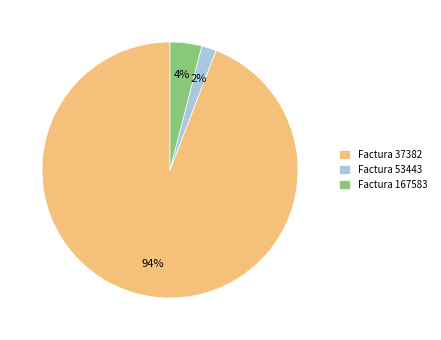

Which has a higher value, Factura 37382 or Factura 53443?

Factura 37382